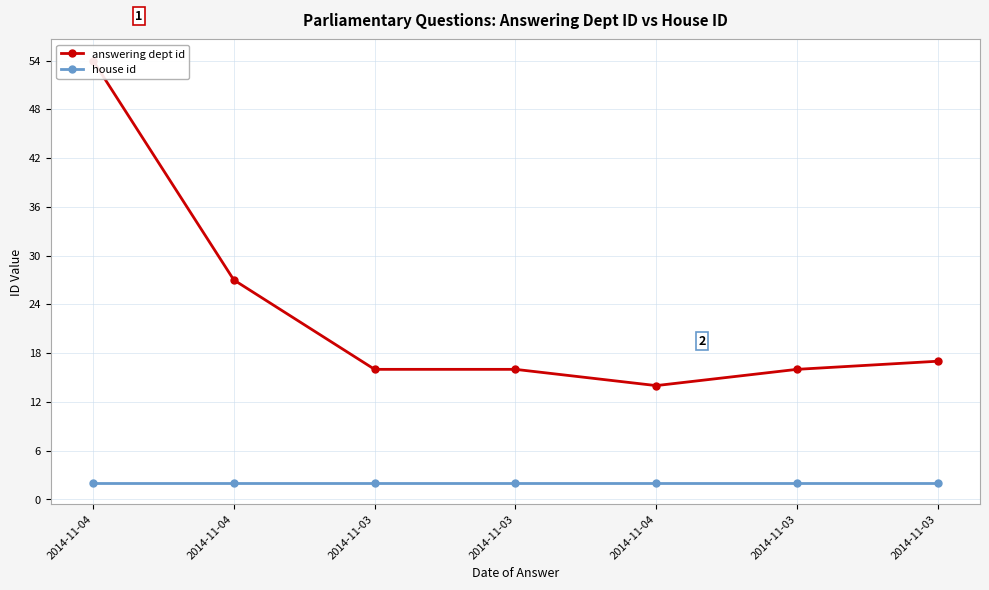

Is the value of answering dept id at 2014-11-04 greater than the value of house id at 2014-11-04?

Yes